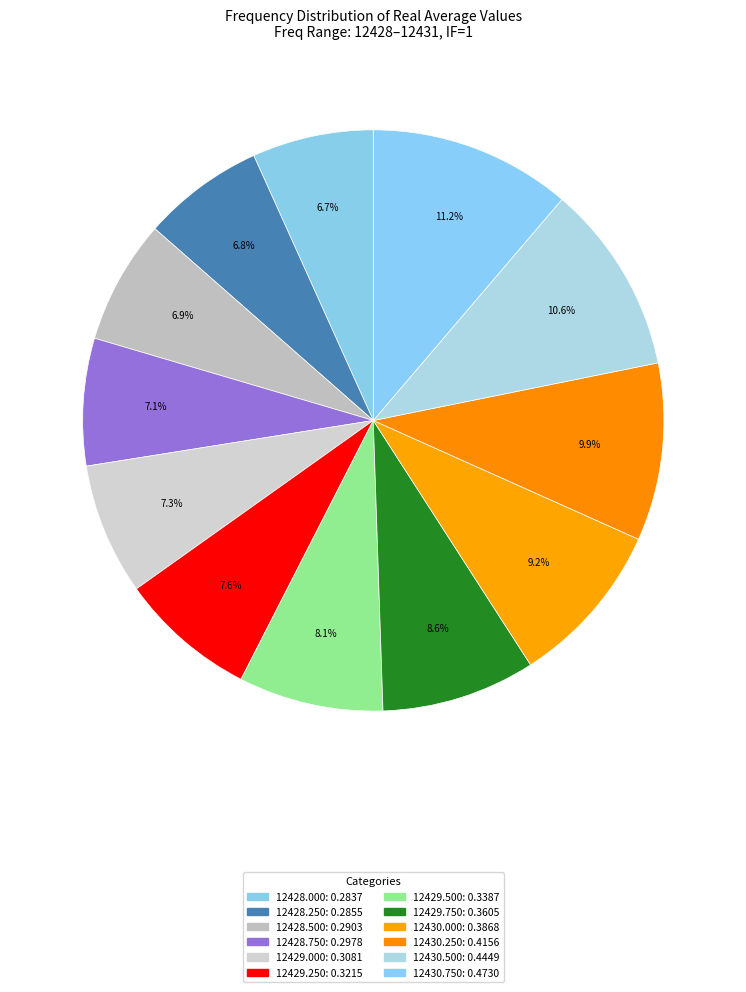

Does any single category account for the majority?

No